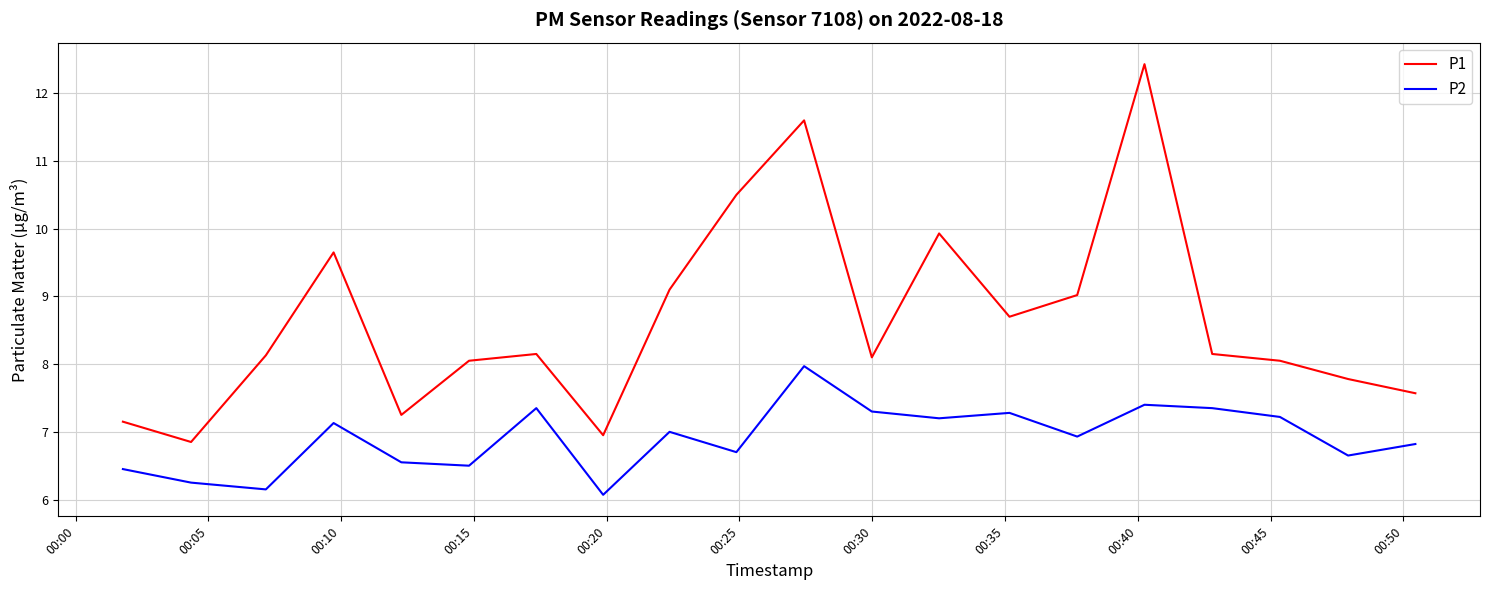

What is the lowest value of the P2 series?

6.1